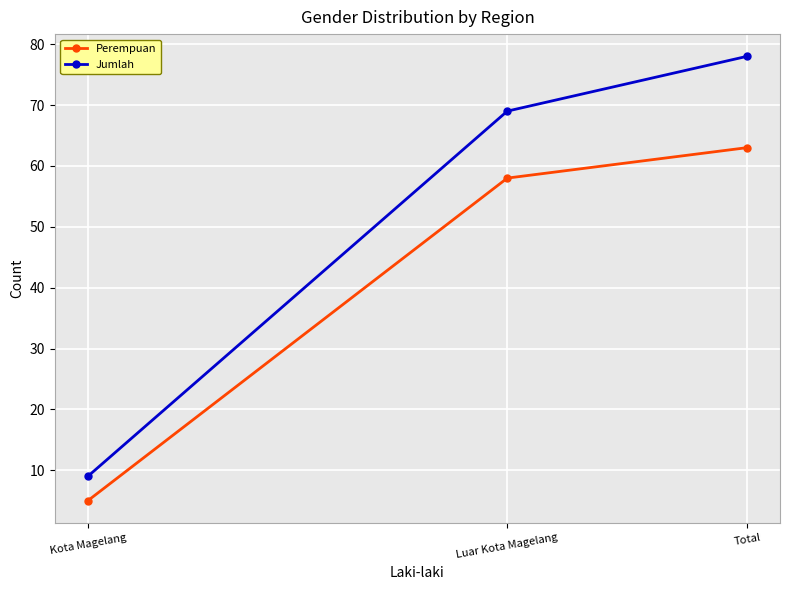

Read the Jumlah value at Total.

78